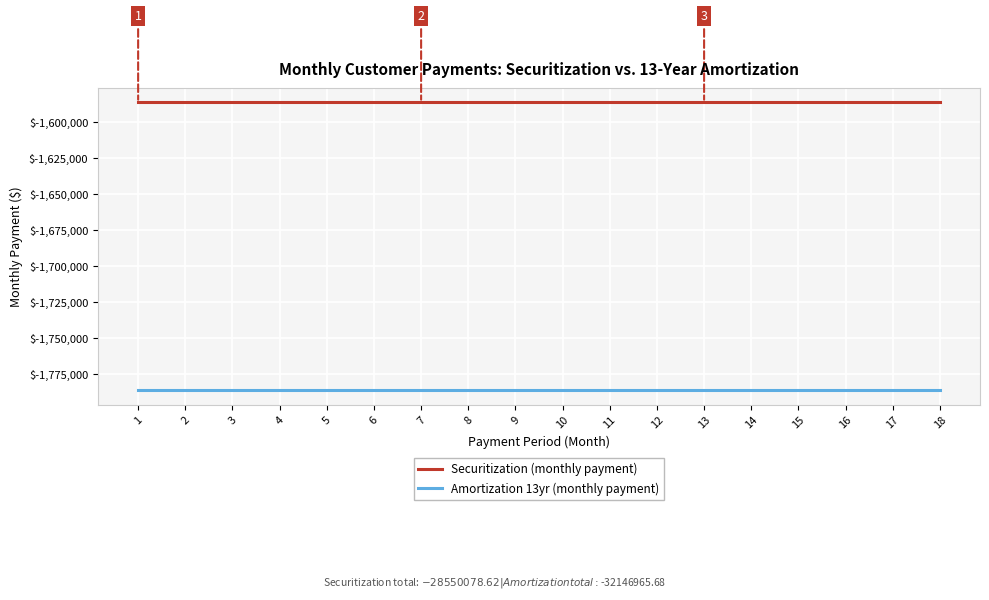

Reading left to right, list all the values displayed in this chart.

Securitization (monthly payment): -1586115.5	-1586115.5	-1586115.5	-1586115.5	-1586115.5	-1586115.5	-1586115.5	-1586115.5	-1586115.5	-1586115.5	-1586115.5	-1586115.5	-1586115.5	-1586115.5	-1586115.5	-1586115.5	-1586115.5	-1586115.5
Amortization 13yr (monthly payment): -1785942.5	-1785942.5	-1785942.5	-1785942.5	-1785942.5	-1785942.5	-1785942.5	-1785942.5	-1785942.5	-1785942.5	-1785942.5	-1785942.5	-1785942.5	-1785942.5	-1785942.5	-1785942.5	-1785942.5	-1785942.5